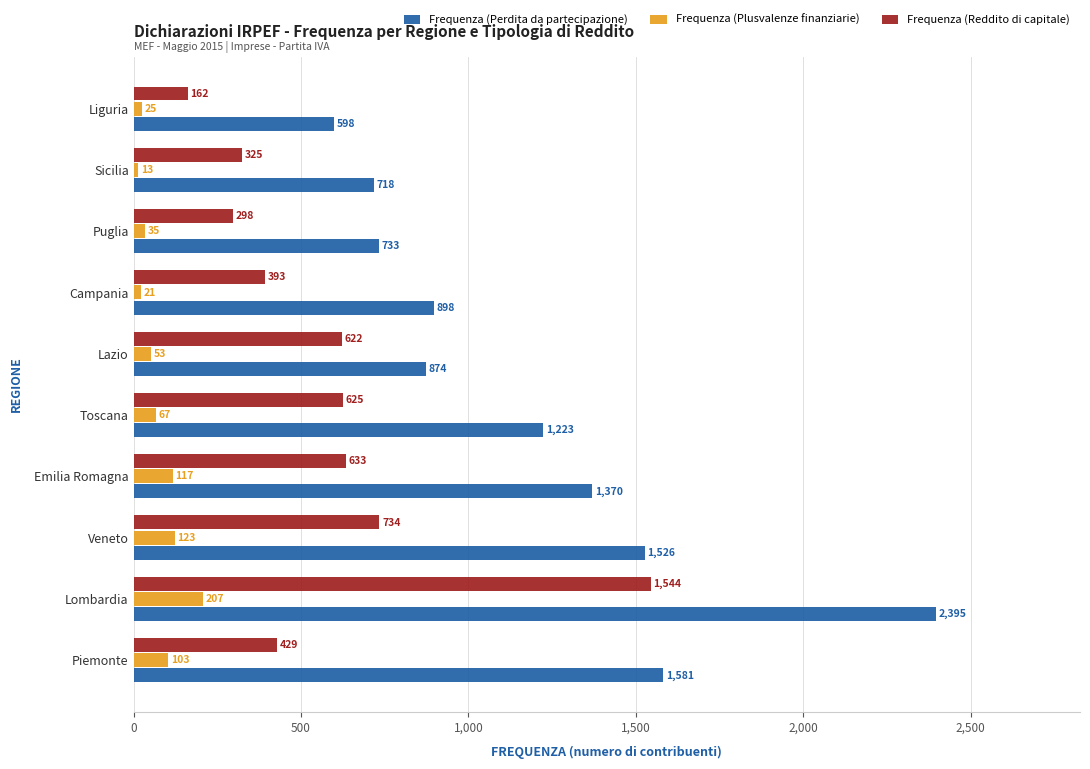

At how many categories does at least one series exceed 2126?

1